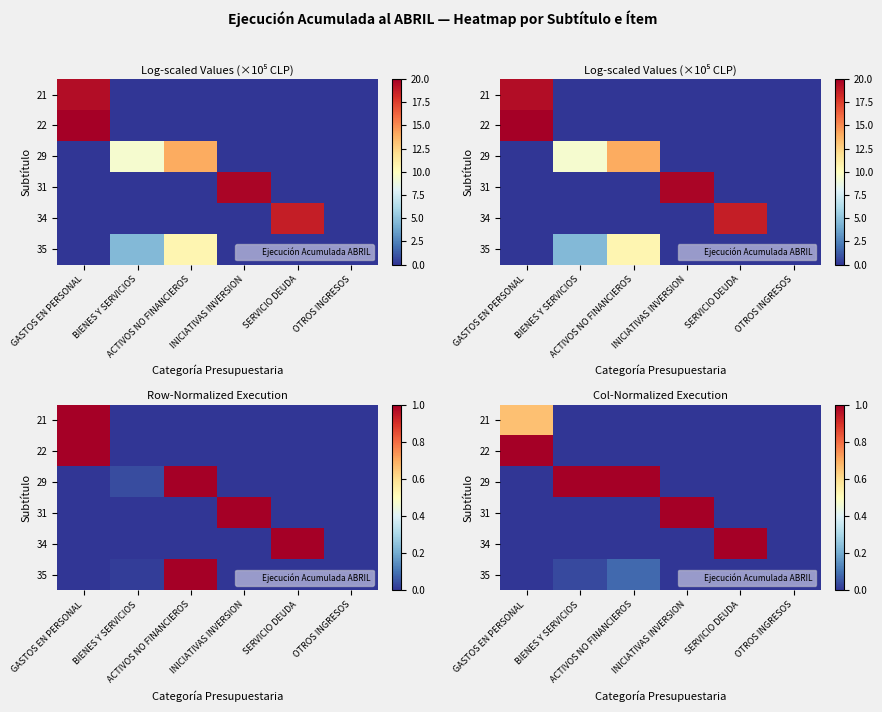

Is the value of 29 at INICIATIVAS INVERSION greater than the value of 35 at INICIATIVAS INVERSION?

No